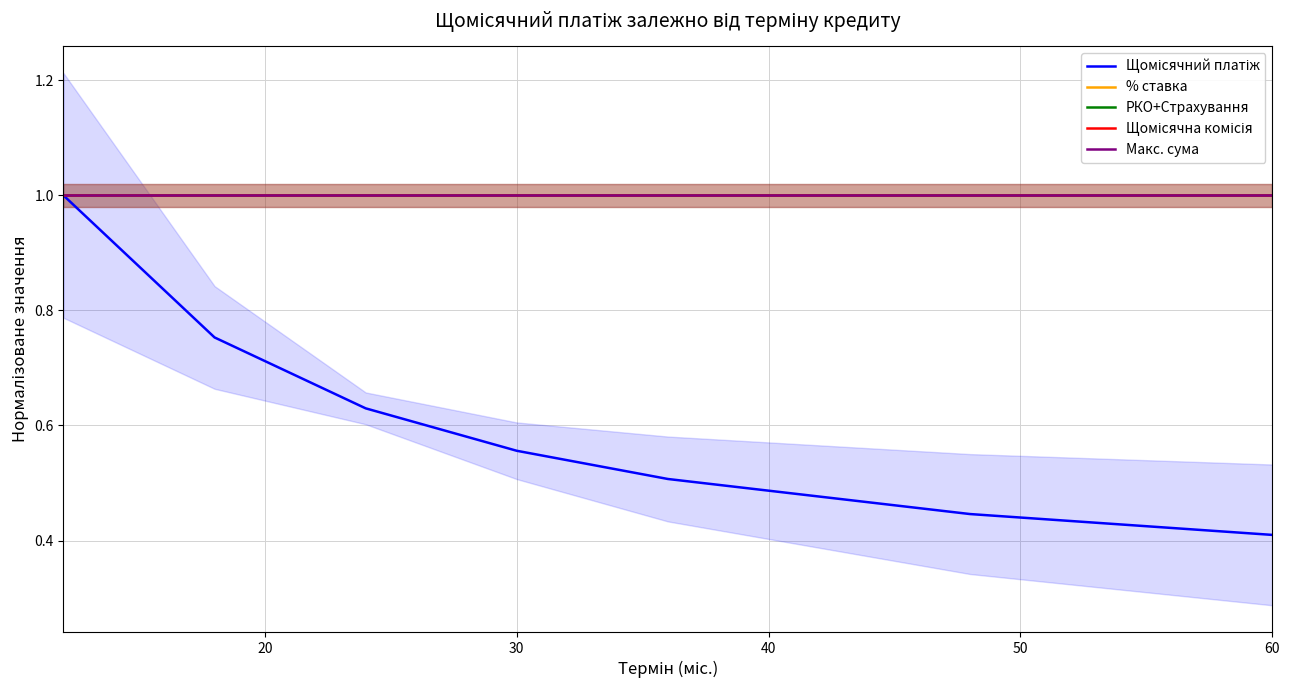

How many categories are shown in the chart?

7